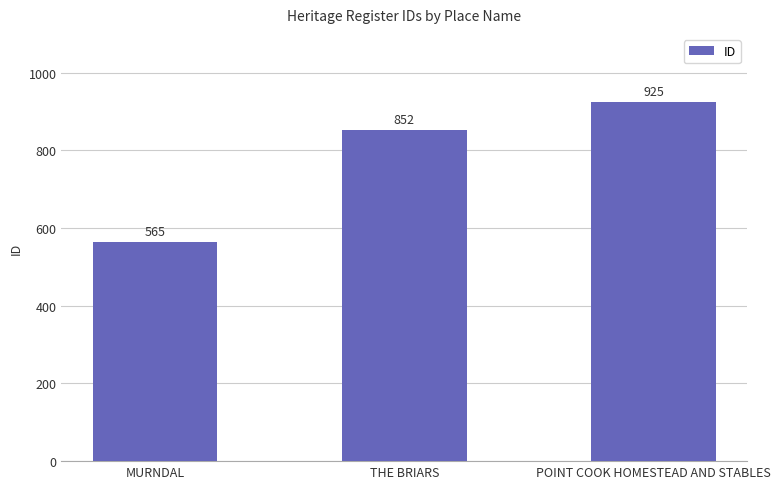

What is the average value?

781